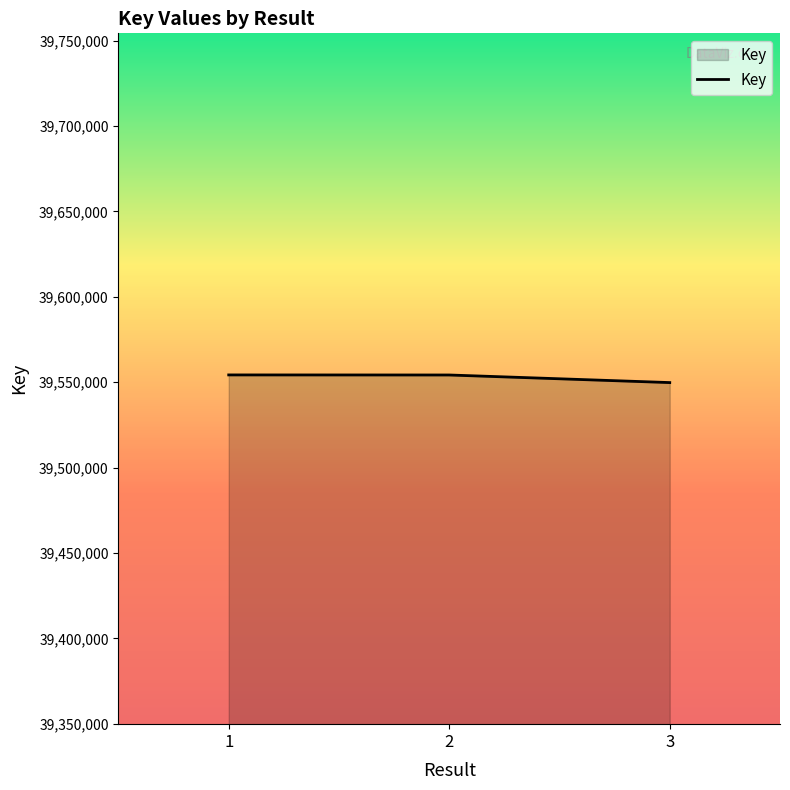

What is the approximate value at 1, to the nearest 10?

39554210